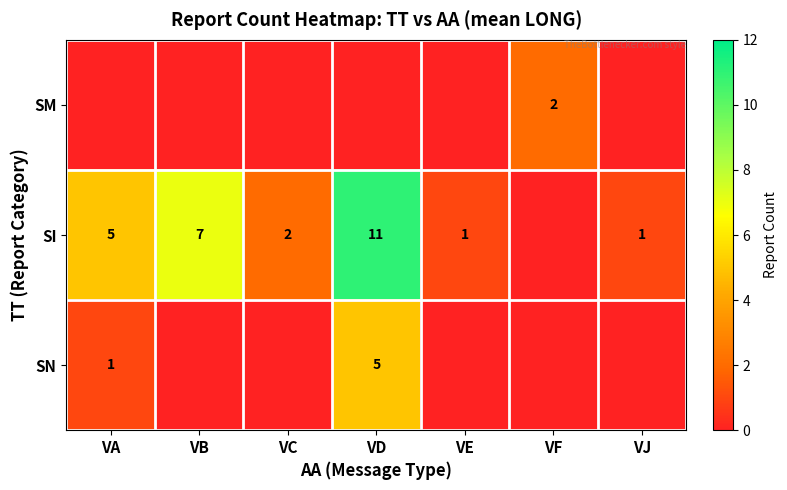

The SN series shows 1 at VA. True or false?

True